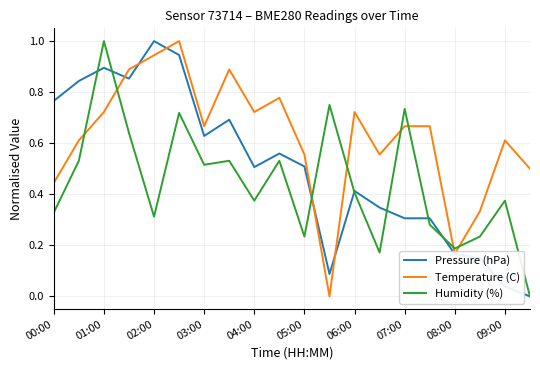

Rank the series by their average value, from lowest to highest.

Humidity (%), Pressure (hPa), Temperature (C)